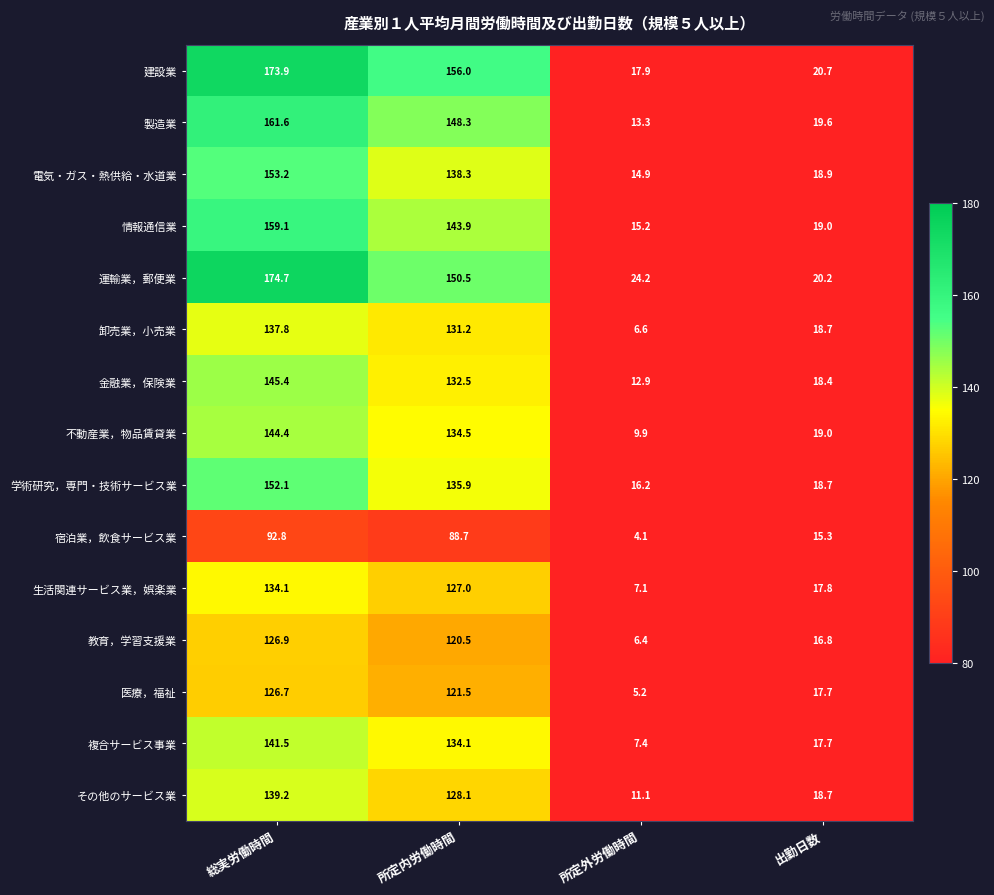

Rank the series at 所定外労働時間 from highest to lowest value.

運輸業，郵便業, 建設業, 学術研究，専門・技術サービス業, 情報通信業, 電気・ガス・熱供給・水道業, 製造業, 金融業，保険業, その他のサービス業, 不動産業，物品賃貸業, 複合サービス事業, 生活関連サービス業，娯楽業, 卸売業，小売業, 教育，学習支援業, 医療，福祉, 宿泊業，飲食サービス業